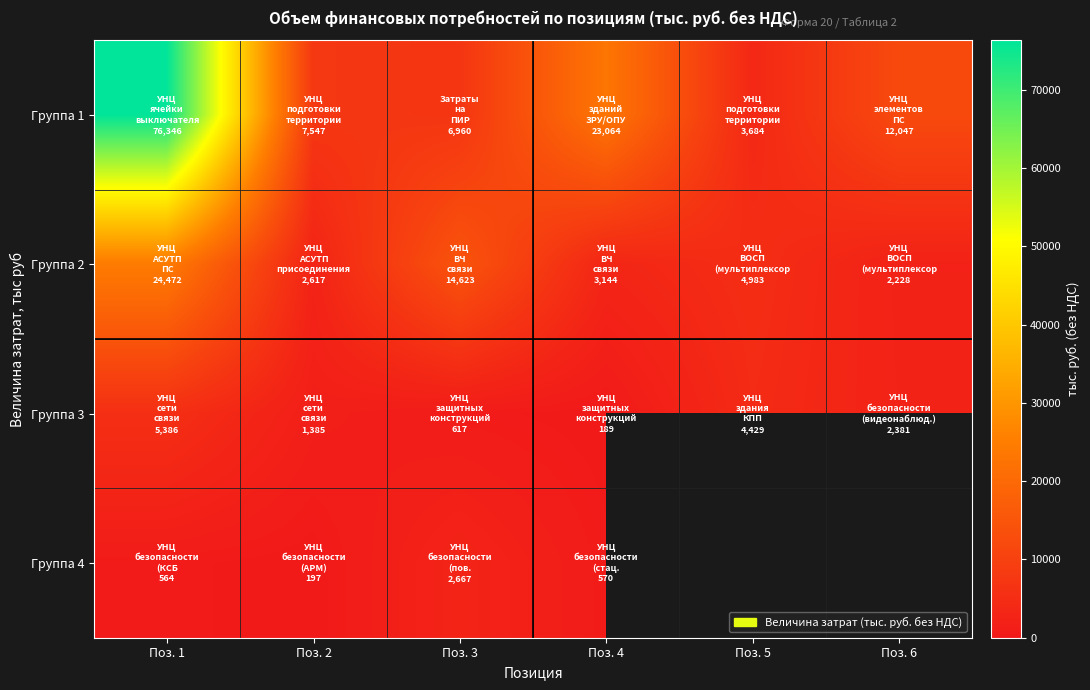

What is the difference between the highest and lowest values at Поз. 5?

1298.2